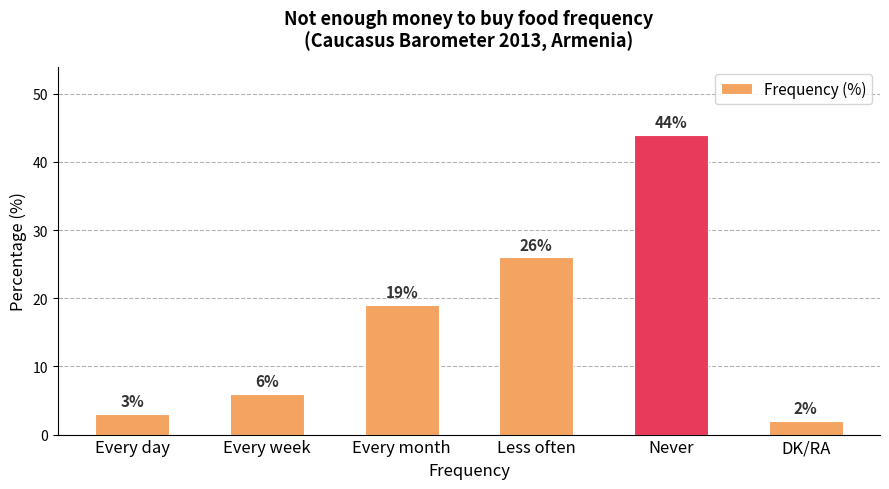

Which label corresponds to the largest value in the chart?

Never